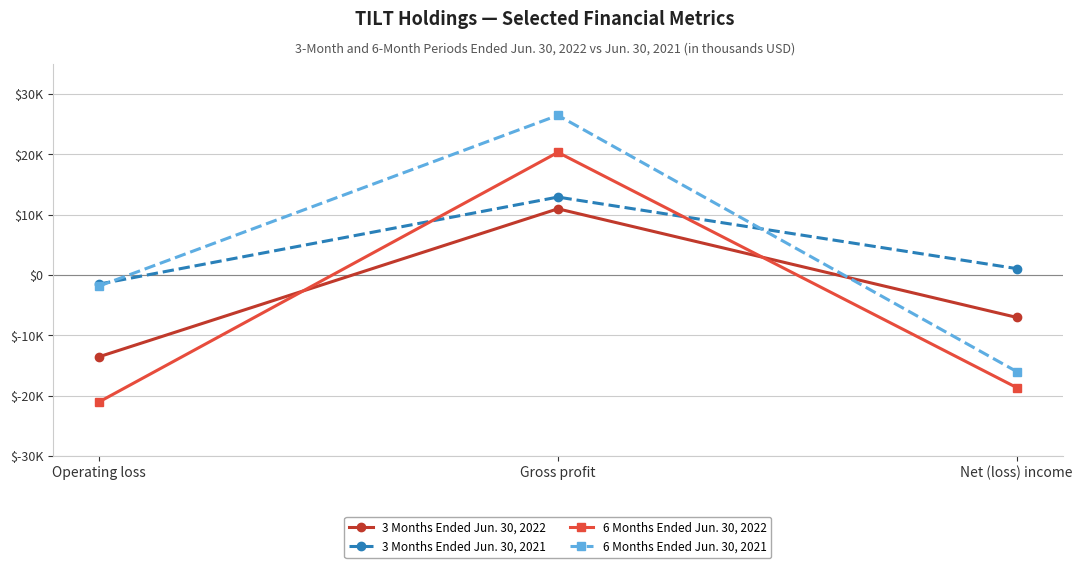

Count the 3 Months Ended Jun. 30, 2022 values in the range -13576 to 10945.

3